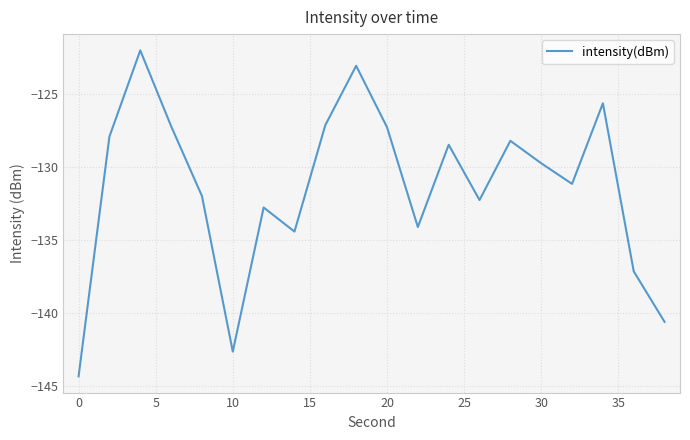

What is the greatest value displayed?

-122.0